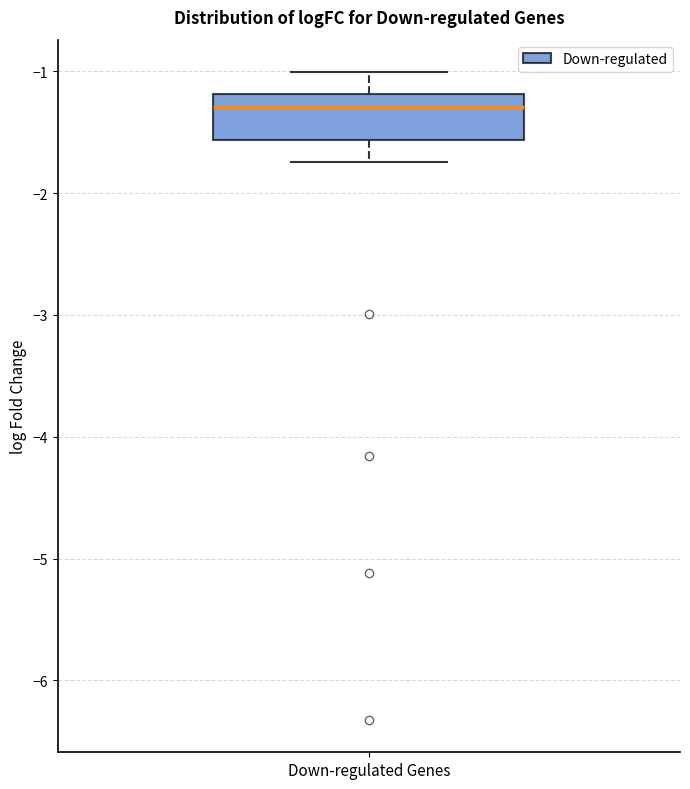

Where does the median line of the box for Down-regulated Genes sit on the y-axis? The values are not printed on the chart, so give them approximately, as read against the axis.

-1.3